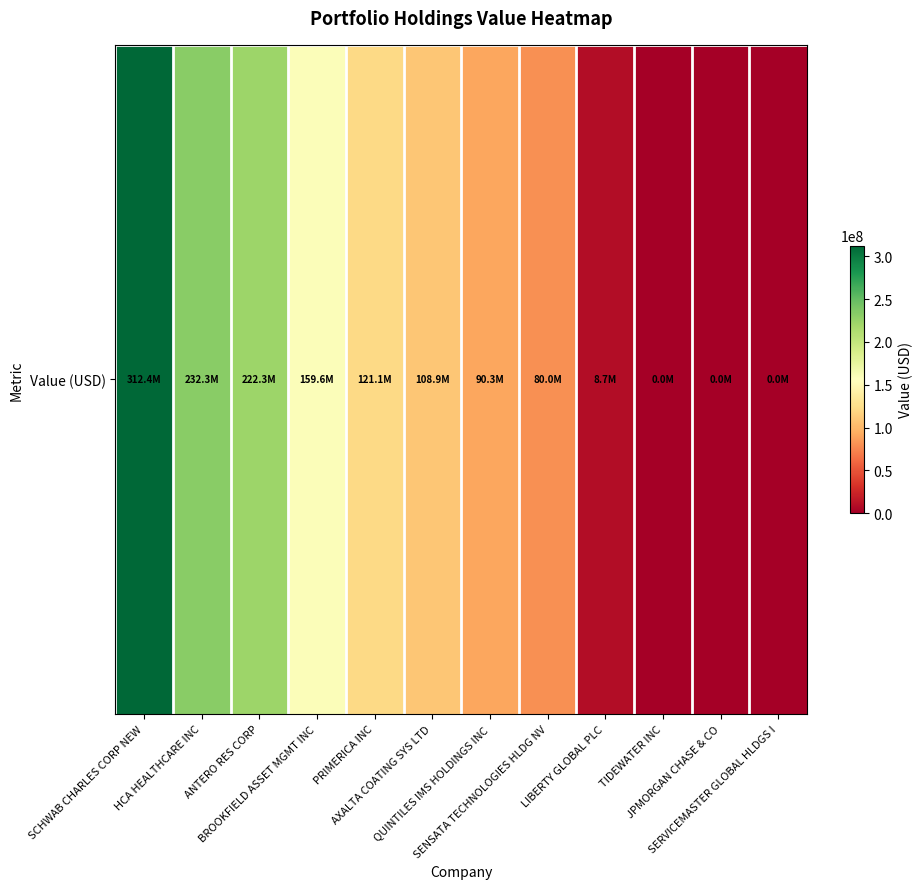

Between LIBERTY GLOBAL PLC and ANTERO RES CORP, which is larger?

ANTERO RES CORP